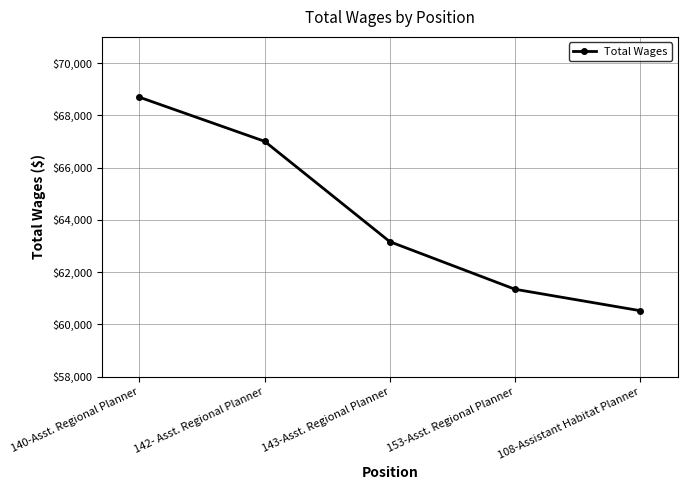

List the labels in order of value, largest first.

140-Asst. Regional Planner, 142- Asst. Regional Planner, 143-Asst. Regional Planner, 153-Asst. Regional Planner, 108-Assistant Habitat Planner